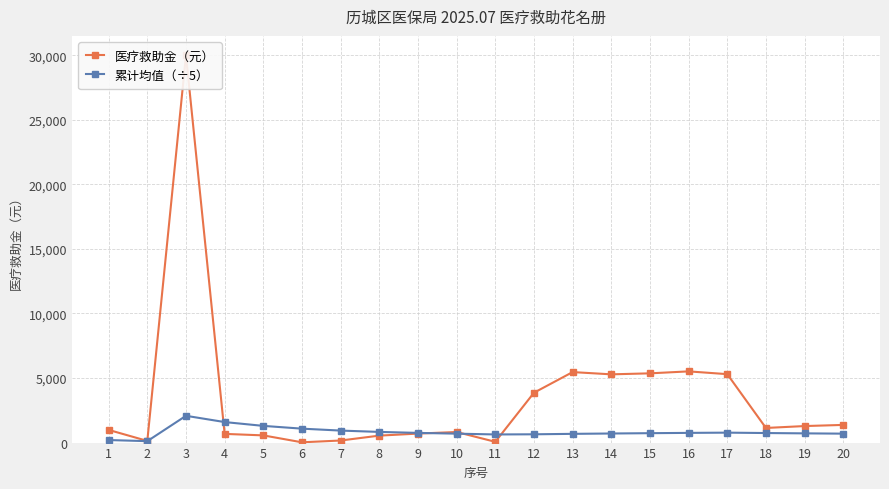

What is the difference between the second highest and minimum values in the 累计均值（÷5） series?

1478.2